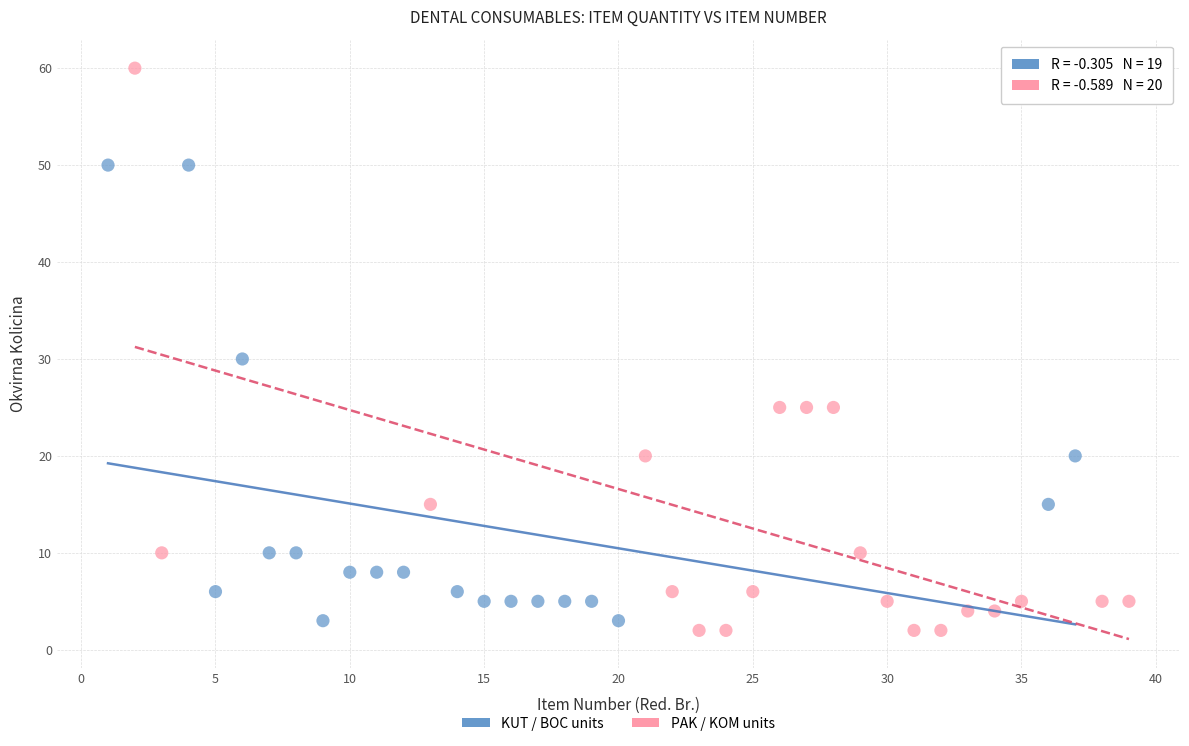

Which series contains the lowest Y value?

PAK / KOM units